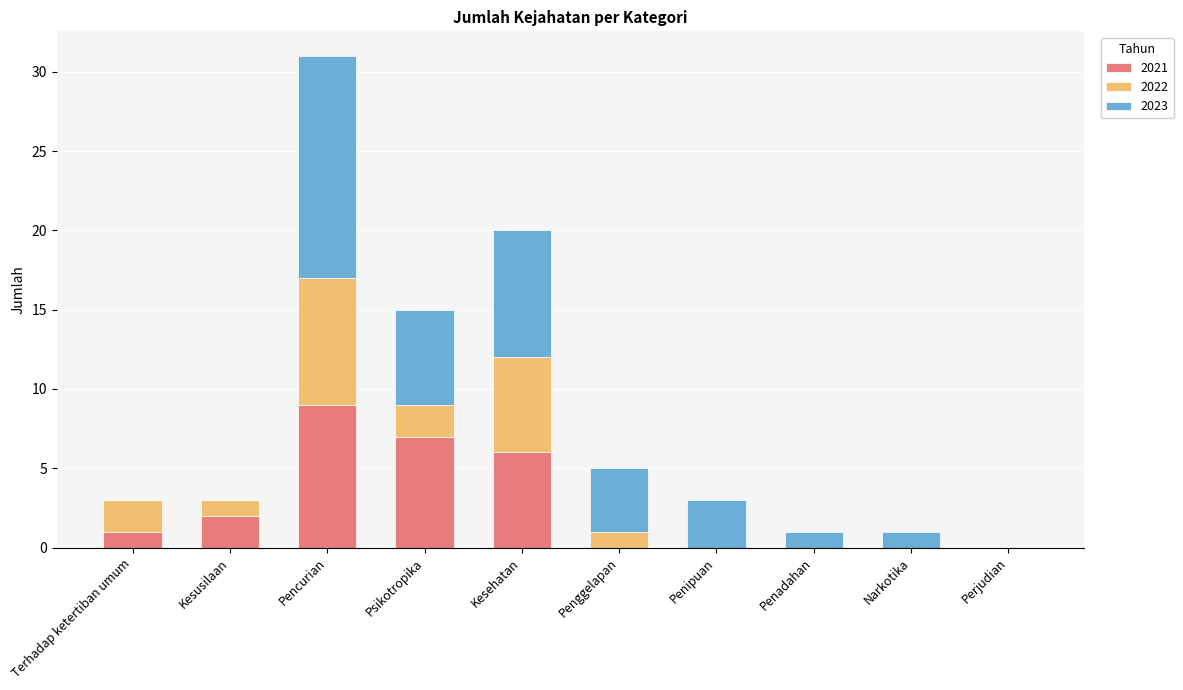

What is the maximum value for 2021?

9